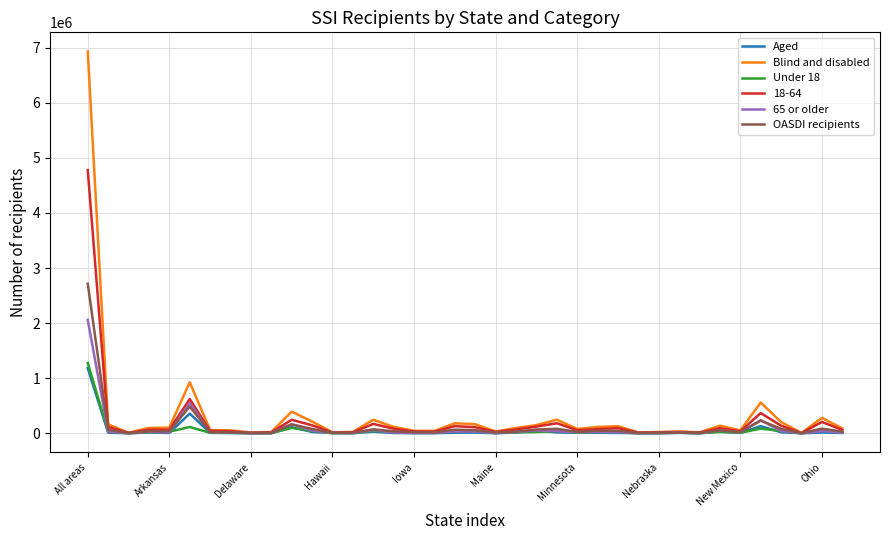

What is the maximum value shown in the chart?

6930667